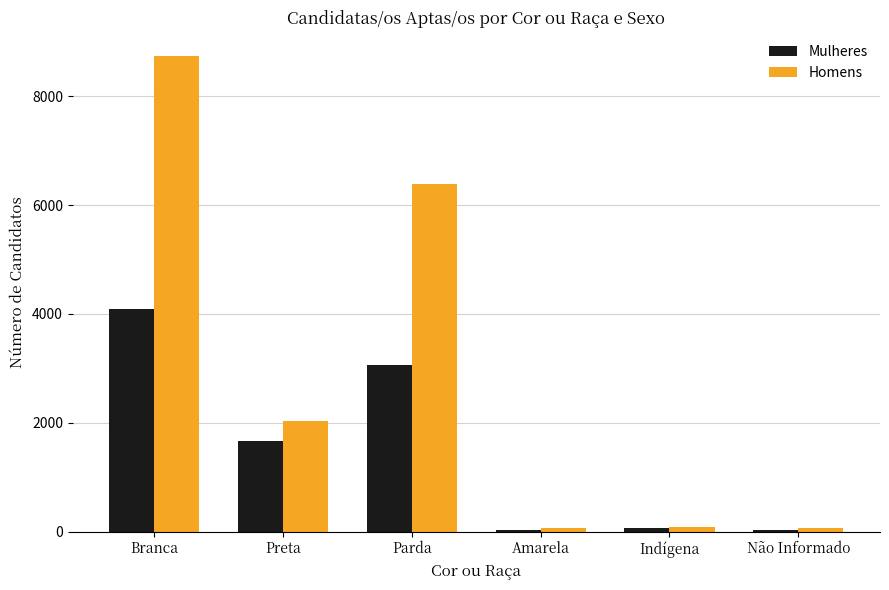

True or false: Mulheres has a value of 75 at Indígena.

True